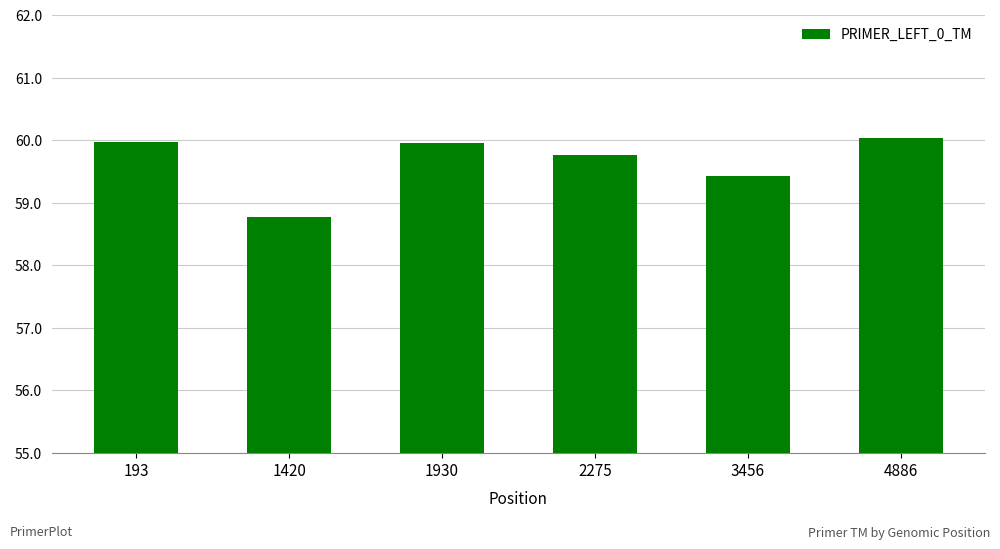

At which category does the chart reach its minimum across all series?

1420